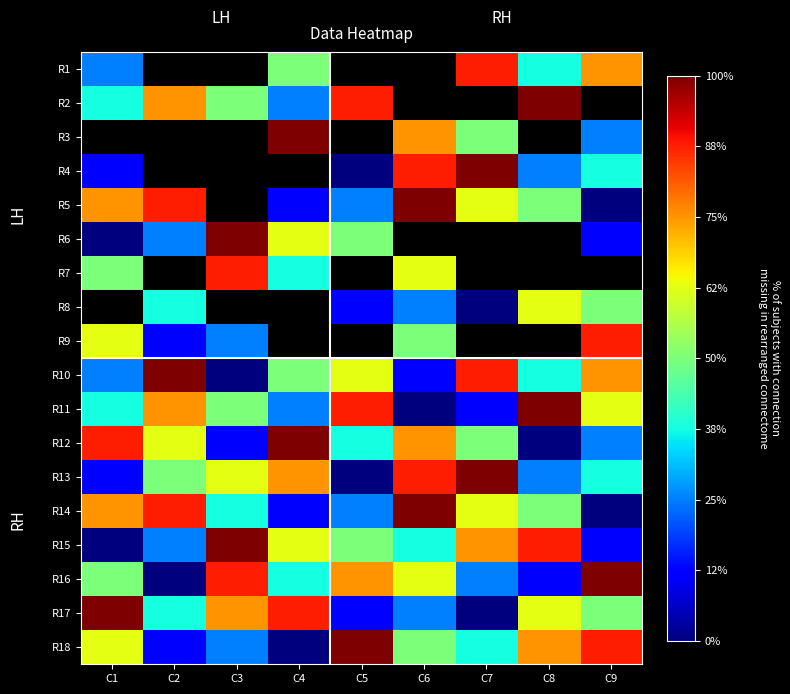

At how many categories does at least one series exceed 5?

9